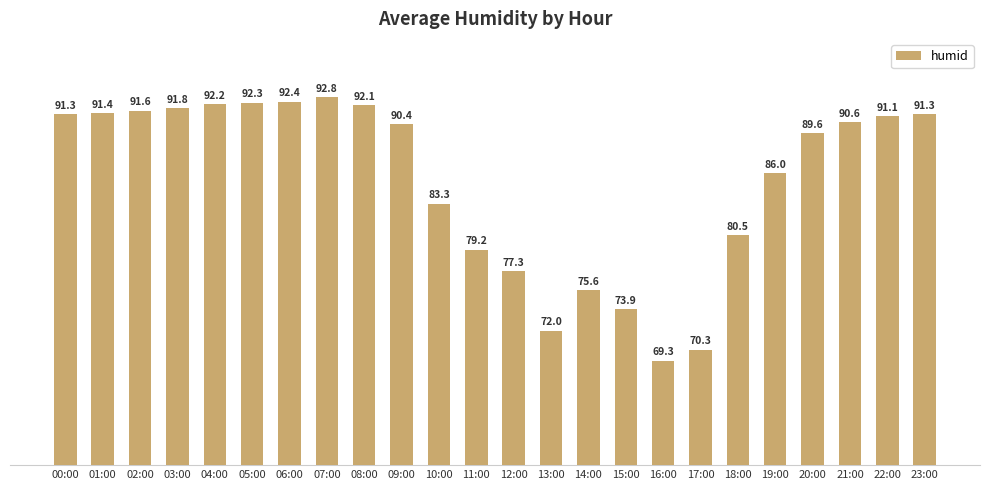

What is the minimum value shown in the chart?

69.3